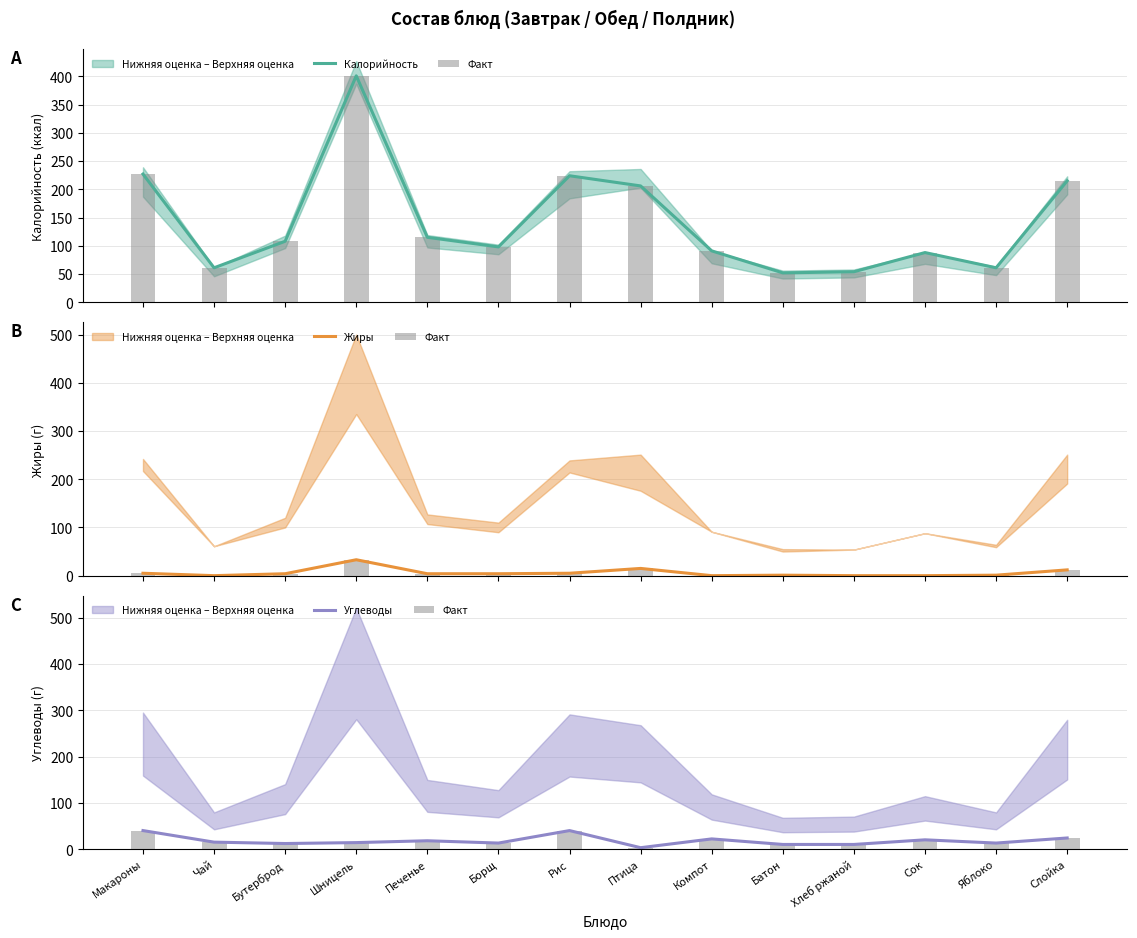

The Калорийность series shows 91 at Компот. True or false?

True